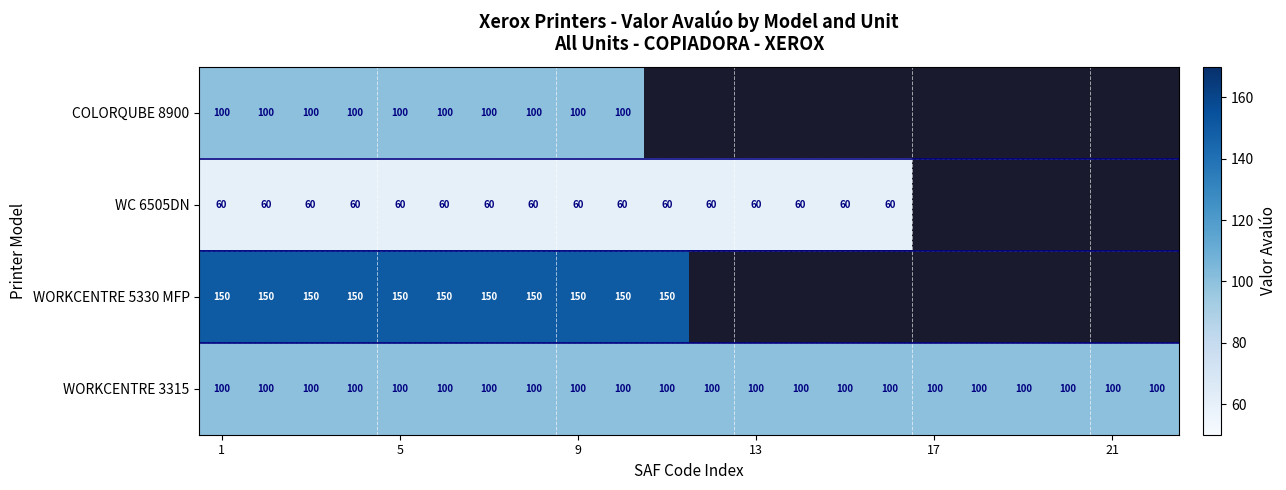

What is the sum of all WORKCENTRE 3315 values?

2200